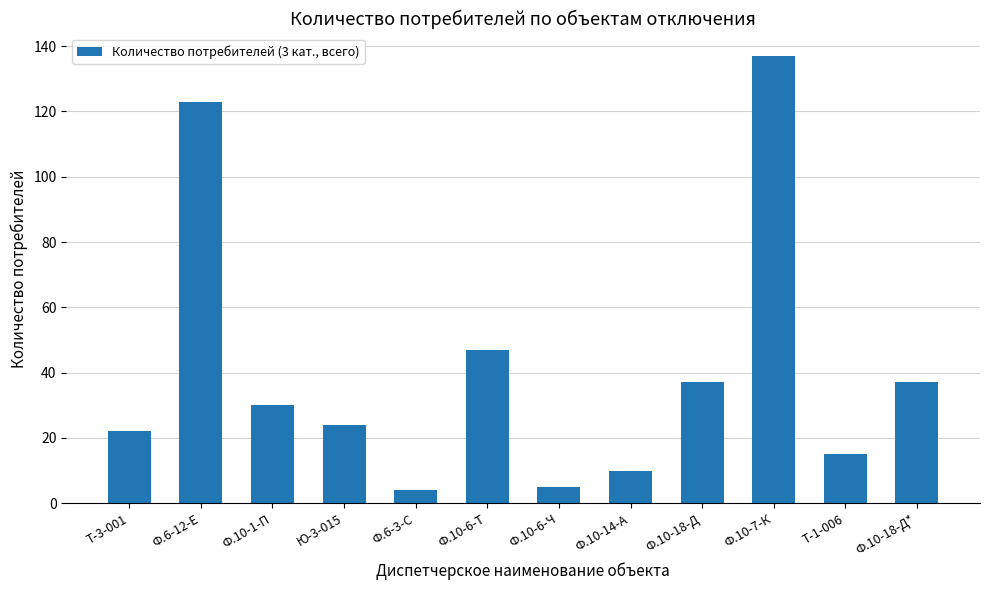

Approximately how many times larger is the value at Ф.10-18-Д* compared to Ф.10-1-П?

1.2